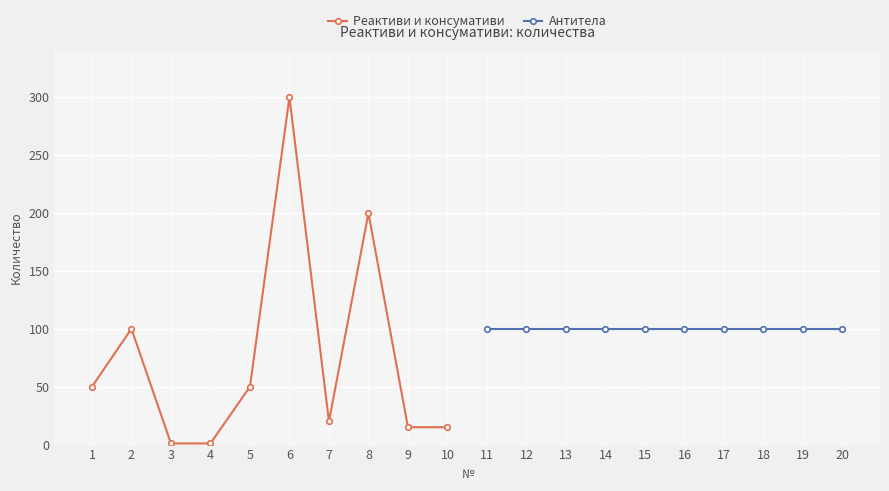

Which category has the lowest value in the Реактиви и консумативи series?

3